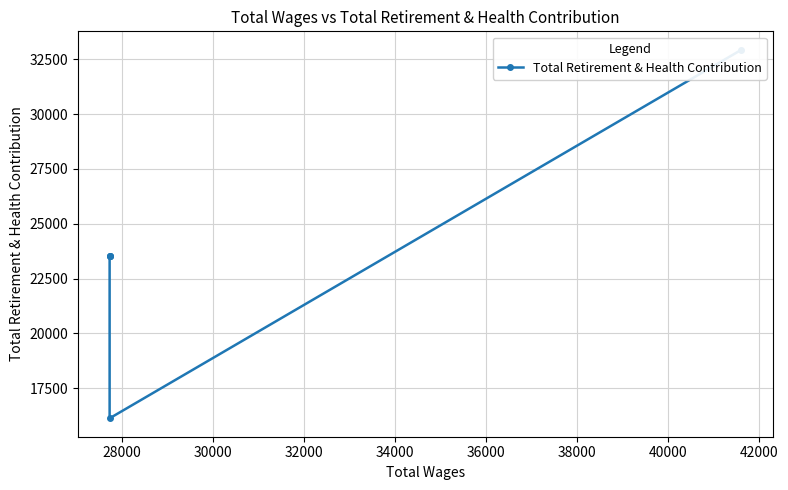

True or false: the data shows 6852 at 28000.

False